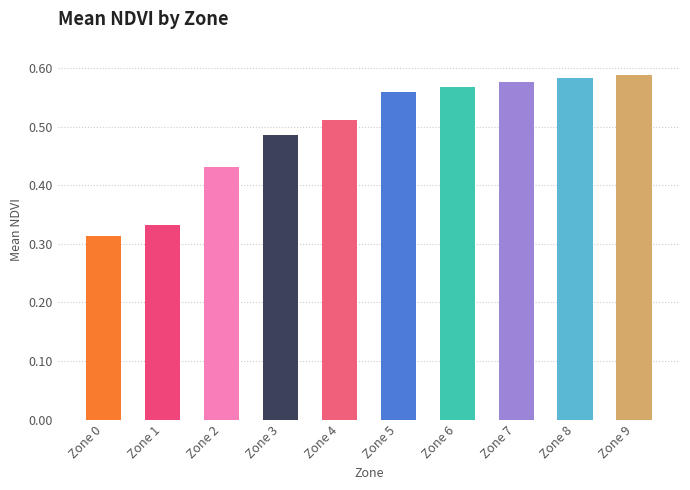

Which label corresponds to the smallest value in the chart?

Zone 0